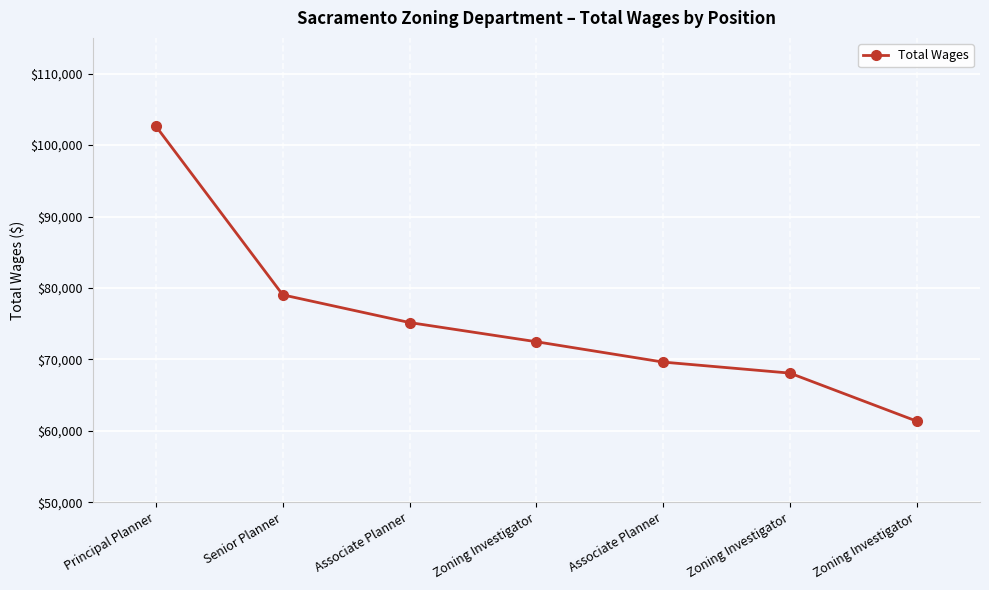

How many data points are less than 72477?

3